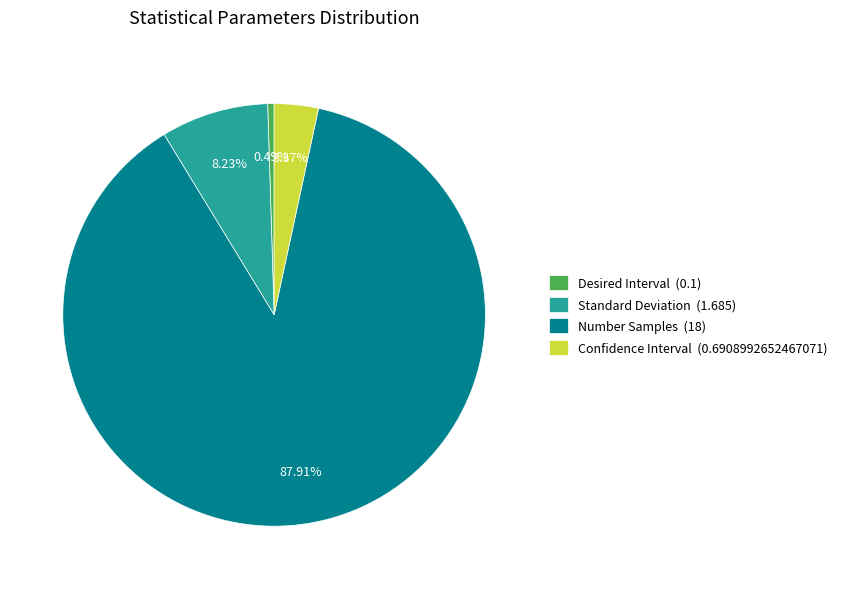

How many segments does this pie chart have?

4